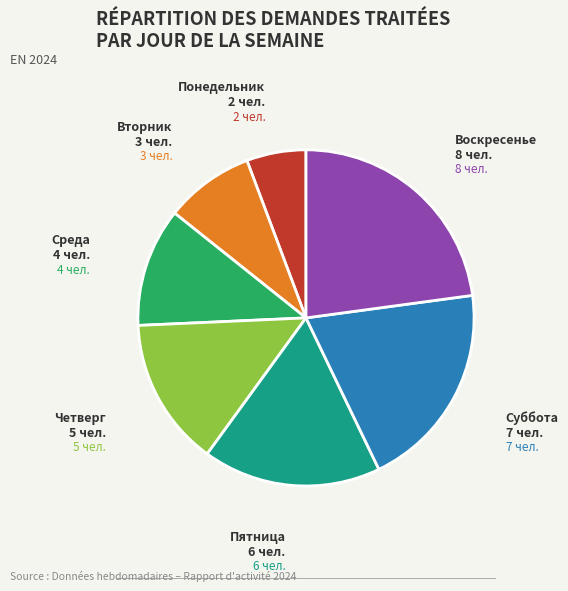

Does any single category account for the majority?

No